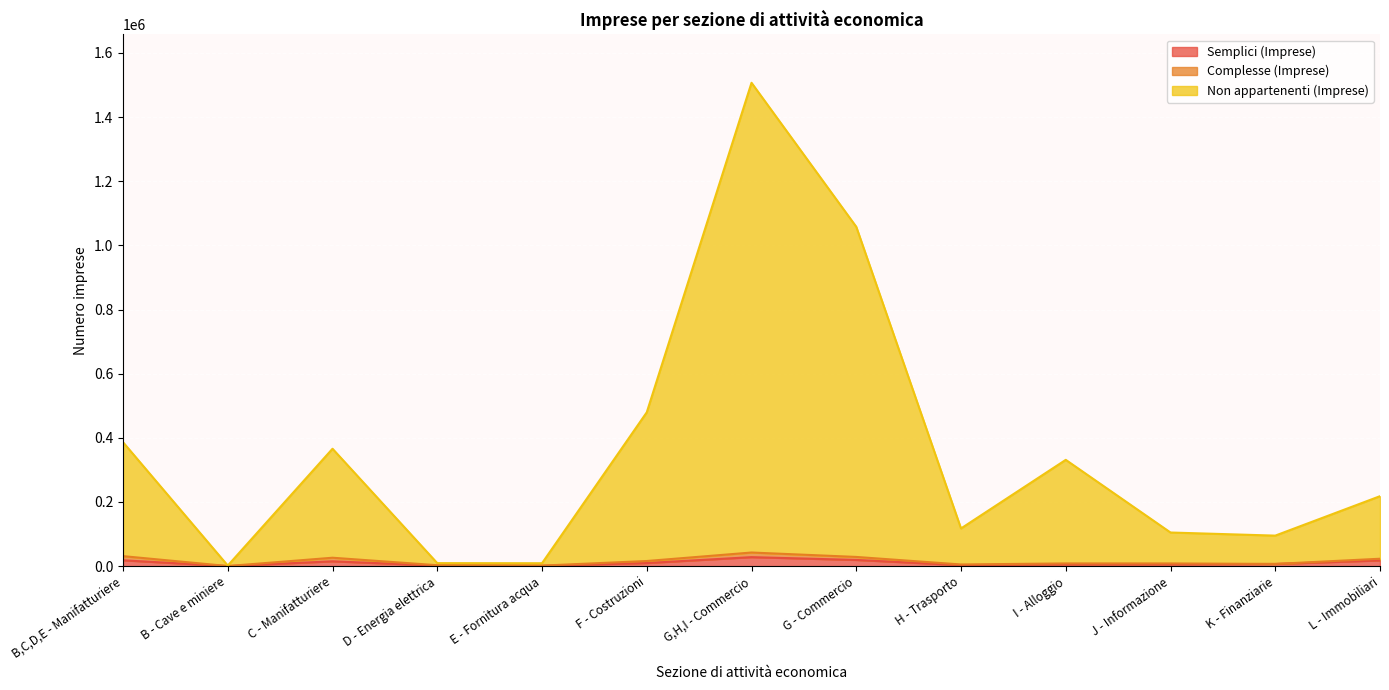

What position from the left is F - Costruzioni?

6